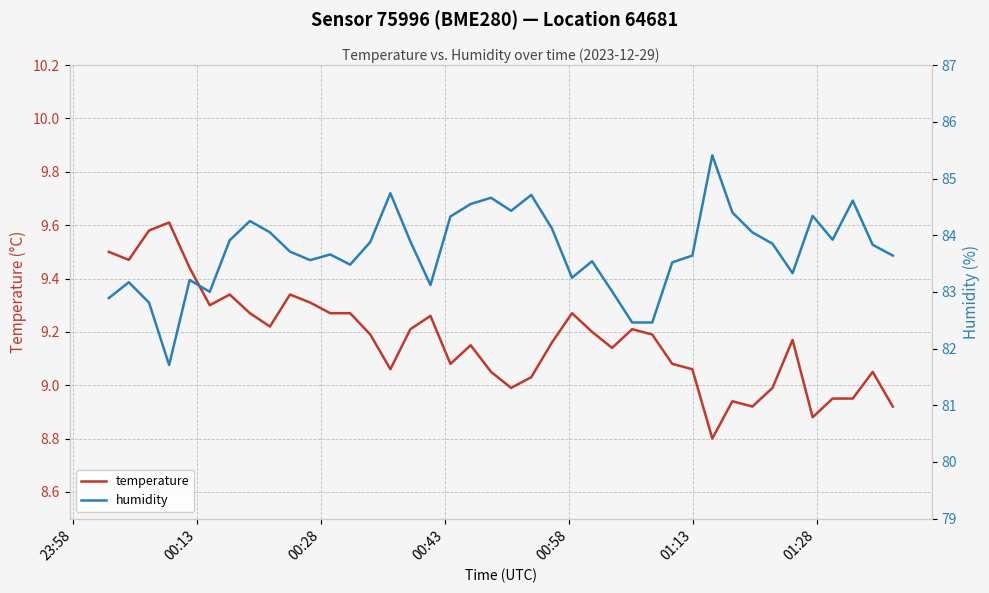

At which label does temperature first exceed 9?

23:58